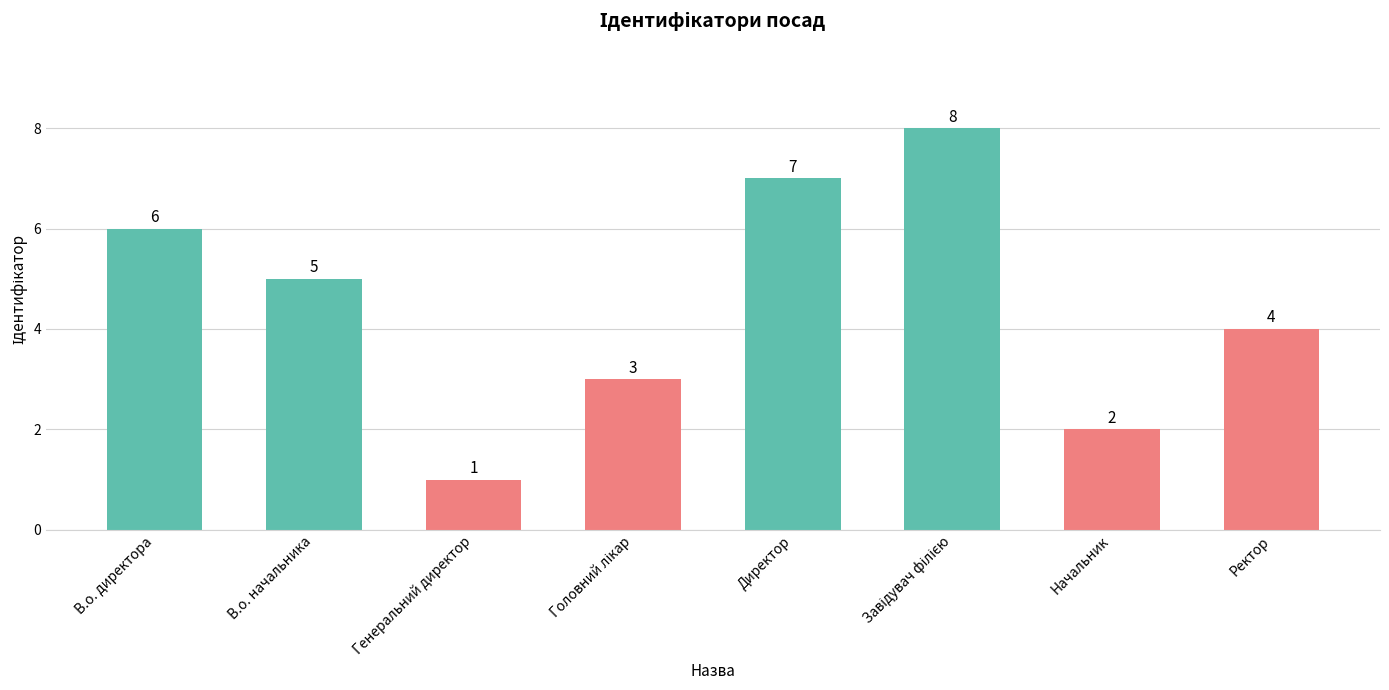

How many values are below 5?

4